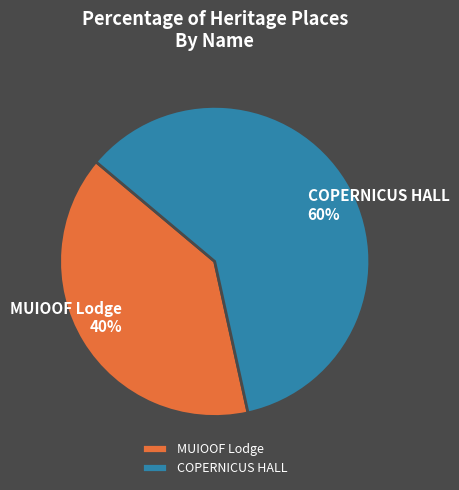

Which category has the biggest portion of the pie?

COPERNICUS HALL